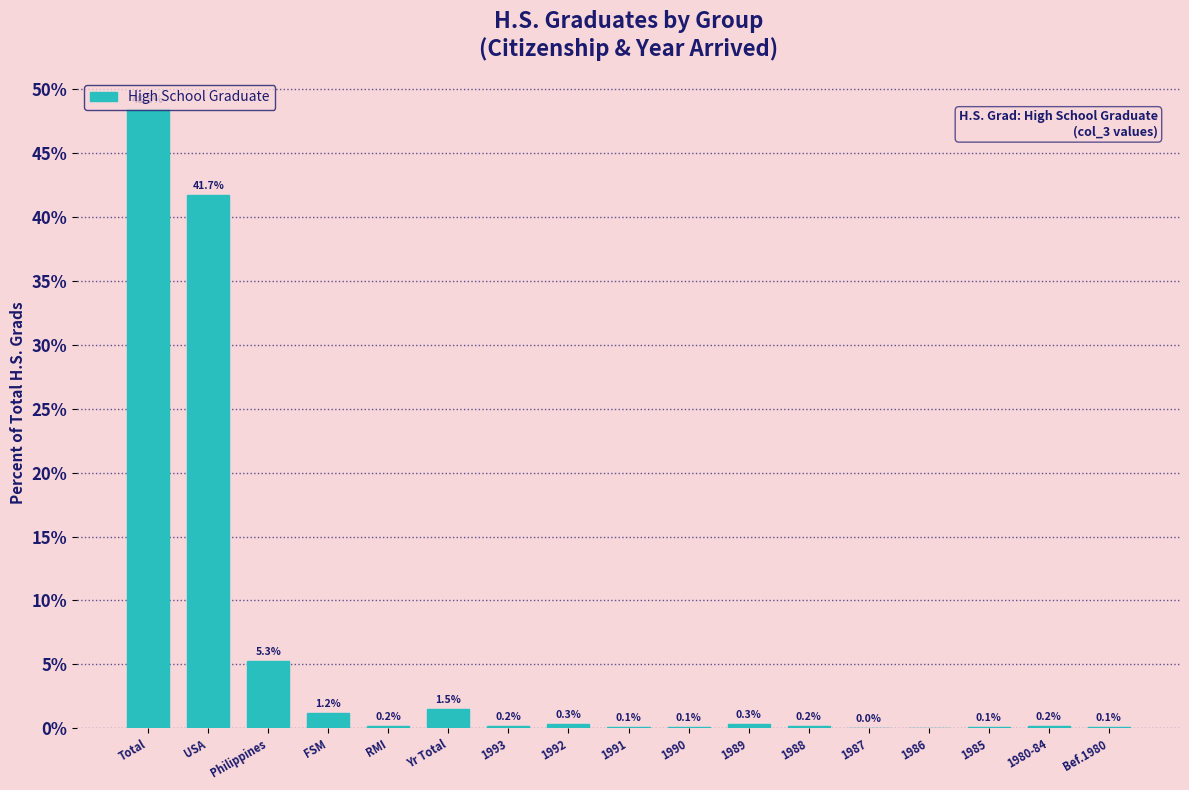

True or false: the data shows 0.1 at 1991.

True